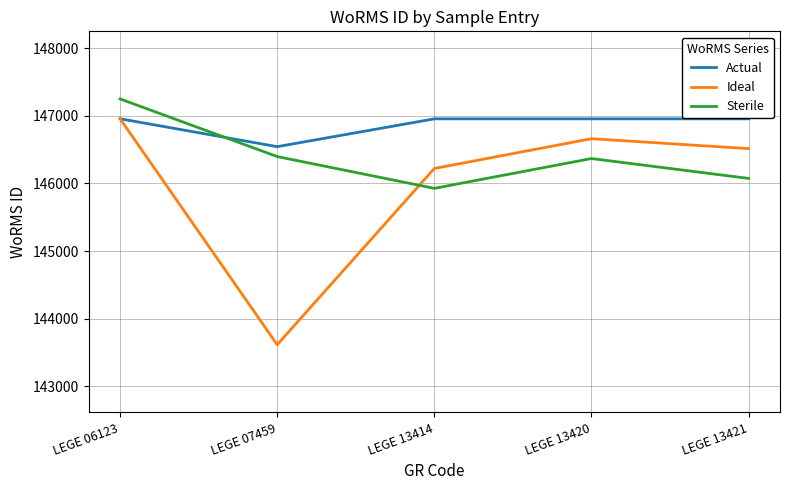

Is this an area chart (filled region under the line)?

No